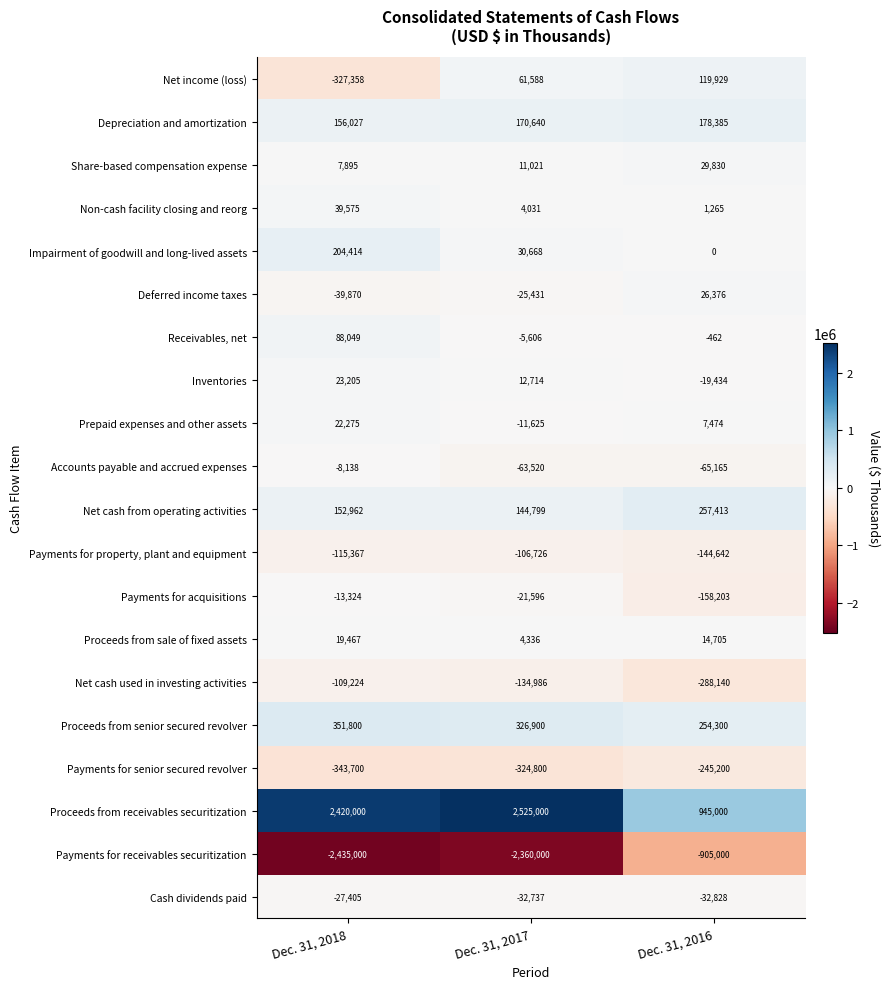

Which series has the largest range (max minus min)?

Proceeds from receivables securitization